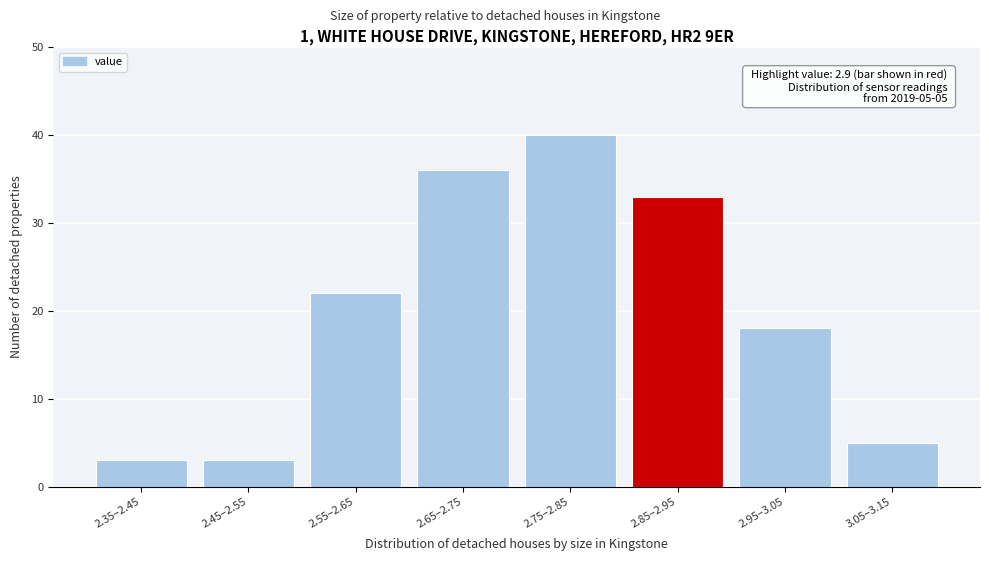

Reading left to right, transcribe all the data shown in this chart.

3	3	22	36	40	33	18	5